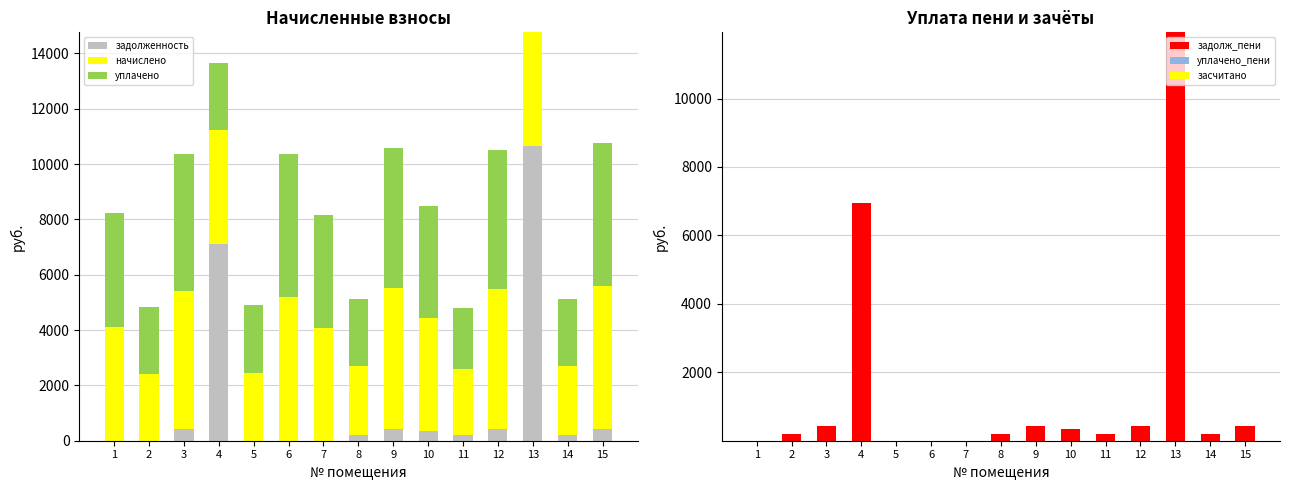

What is the maximum value shown in the chart?

11935.4